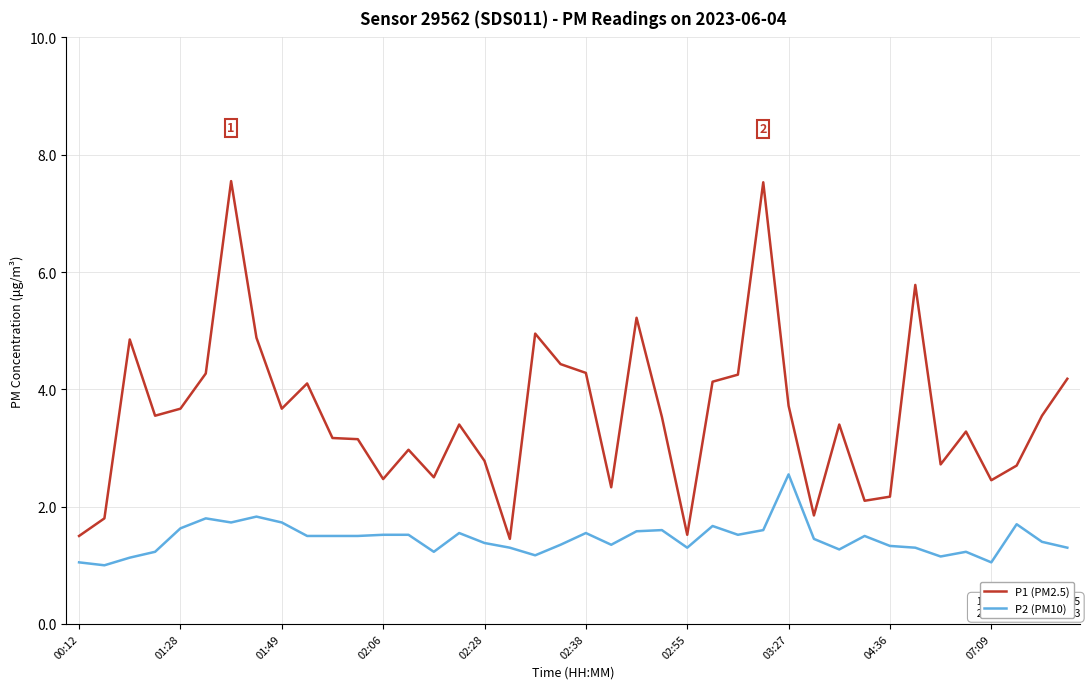

Which series has the widest spread of values?

P1 (PM2.5)